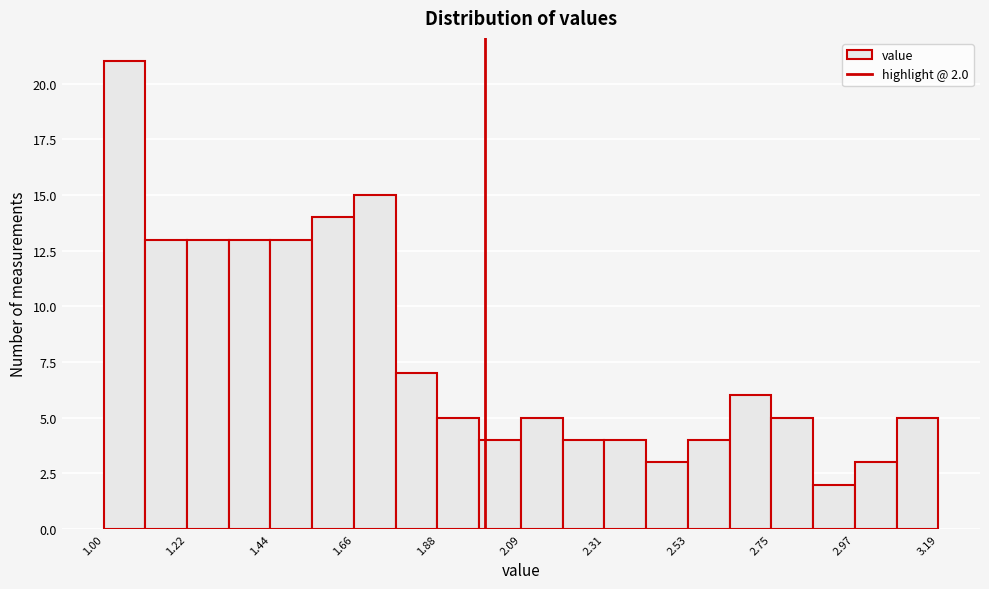

Read against the x-axis, roughly where is the centre of the tallest bar?

1.05